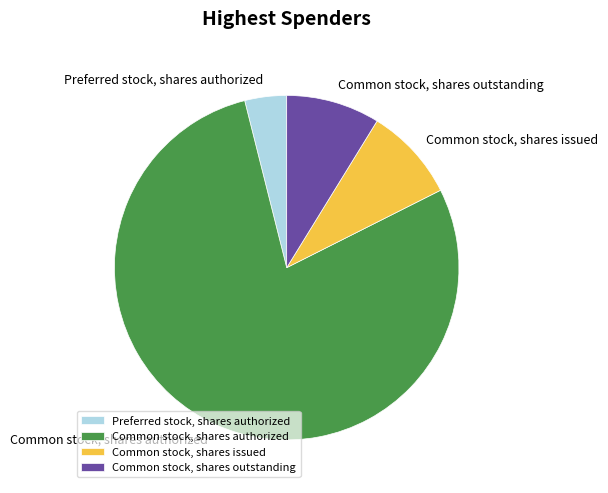

True or false: Common stock, shares outstanding accounts for 9% of the total.

True